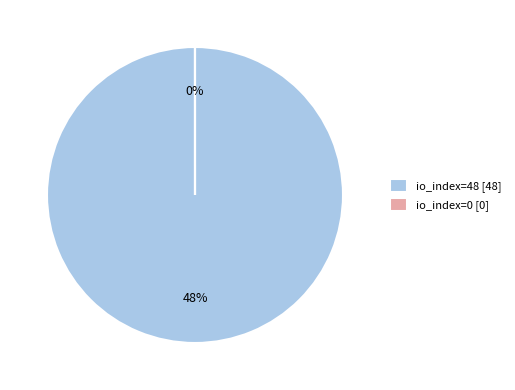

To the nearest percent, what portion does io_index=48 represent?

100%